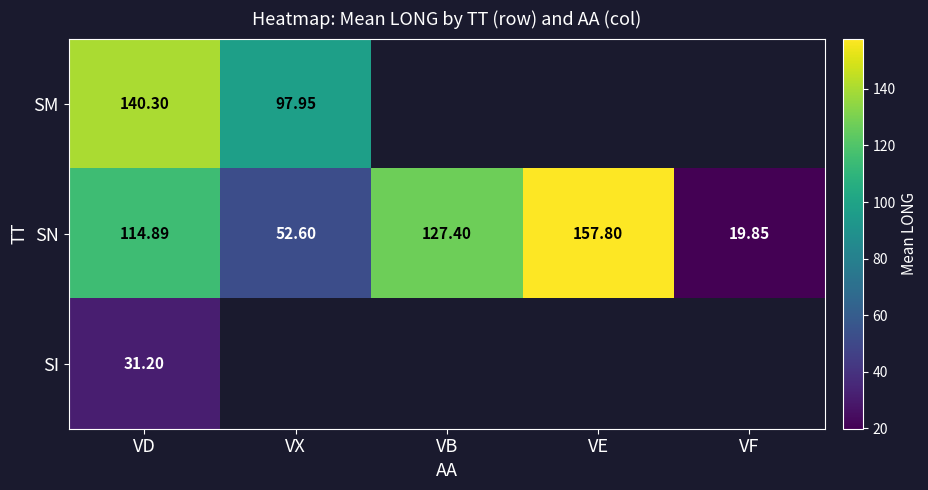

What is the difference between the maximum and minimum values in the SN series?

138.0